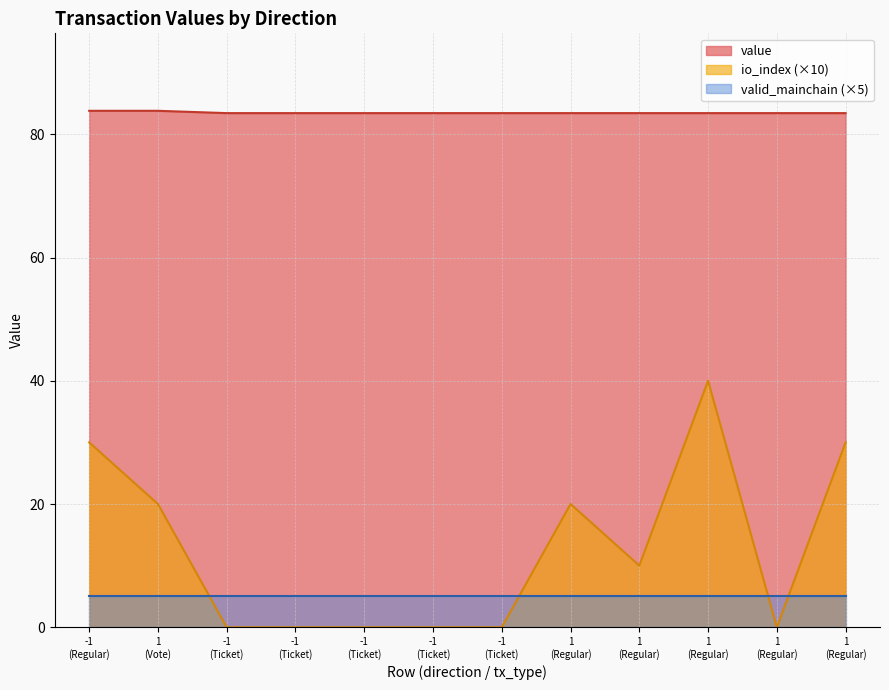

Which series has the largest range (max minus min)?

io_index (×10)